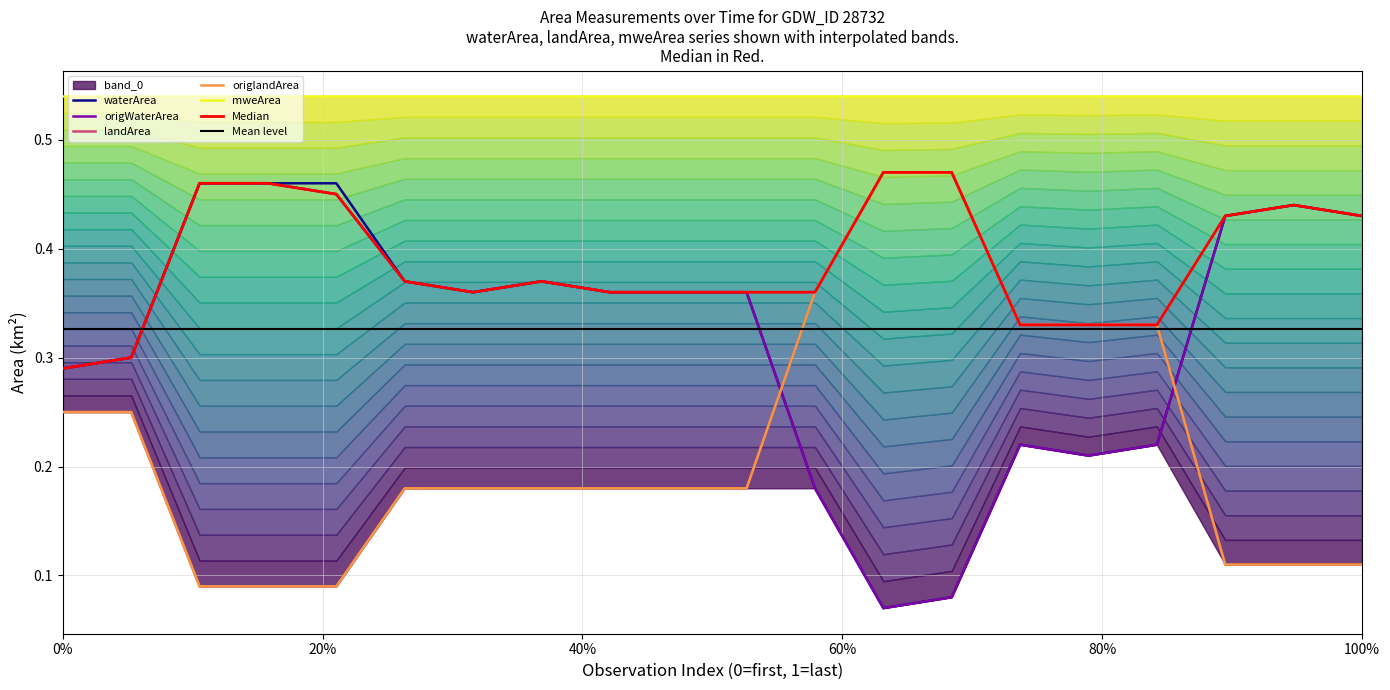

Reading left to right, transcribe all the data shown in this chart.

waterArea: 0.3	0.3	0.5	0.5	0.5	0.4	0.4	0.4	0.4	0.4	0.4	0.2	0.1	0.1	0.2	0.2	0.2	0.4	0.4	0.4
origWaterArea: 0.3	0.3	0.5	0.5	0.5	0.4	0.4	0.4	0.4	0.4	0.4	0.2	0.1	0.1	0.2	0.2	0.2	0.4	0.4	0.4
landArea: 0.2	0.2	0.1	0.1	0.1	0.2	0.2	0.2	0.2	0.2	0.2	0.4	0.5	0.5	0.3	0.3	0.3	0.1	0.1	0.1
origlandArea: 0.2	0.2	0.1	0.1	0.1	0.2	0.2	0.2	0.2	0.2	0.2	0.4	0.5	0.5	0.3	0.3	0.3	0.1	0.1	0.1